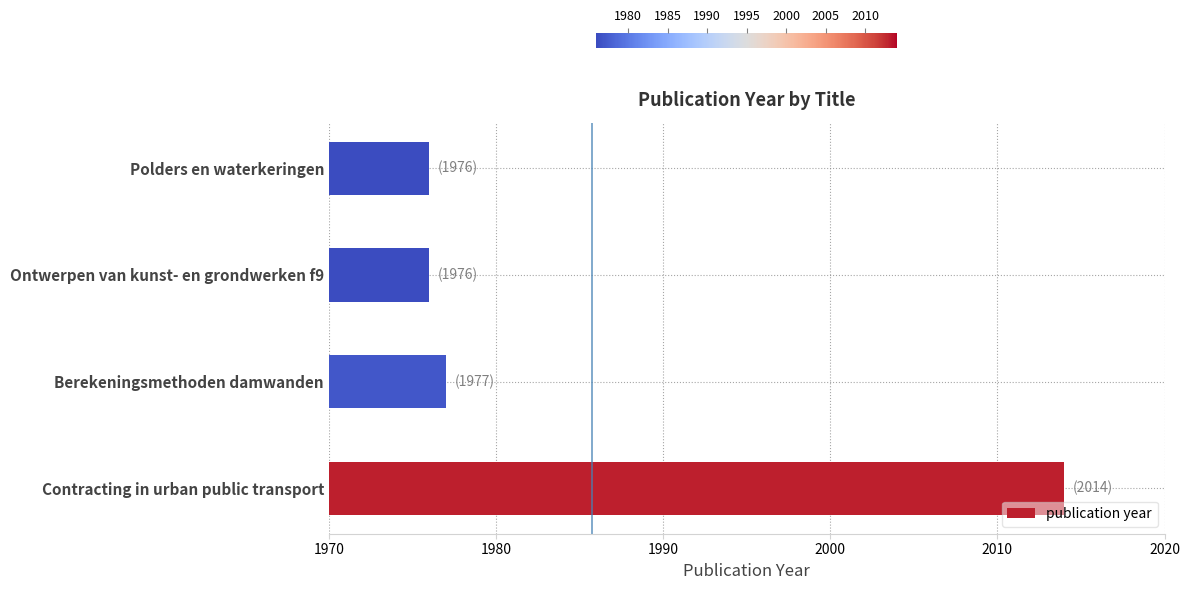

What is the ratio of the value at Contracting in urban public transport to the value at Ontwerpen van kunst- en grondwerken f9?

1.0